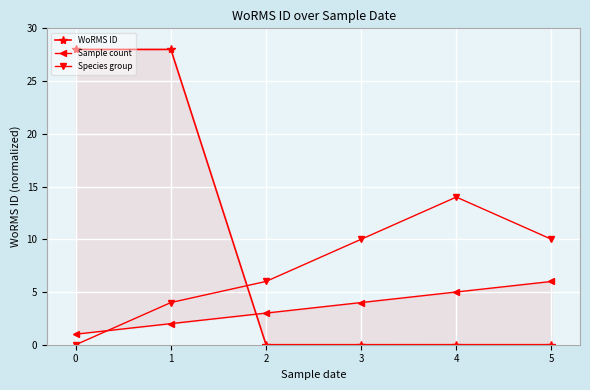

Reading left to right, extract all data points from this chart.

WoRMS ID: 0=28.0	1=28.0	2=0.0	3=0.0	4=0.0	5=0.0
Sample count: 0=1.0	1=2.0	2=3.0	3=4.0	4=5.0	5=6.0
Species group: 0=0.0	1=4.0	2=6.0	3=10.0	4=14.0	5=10.0